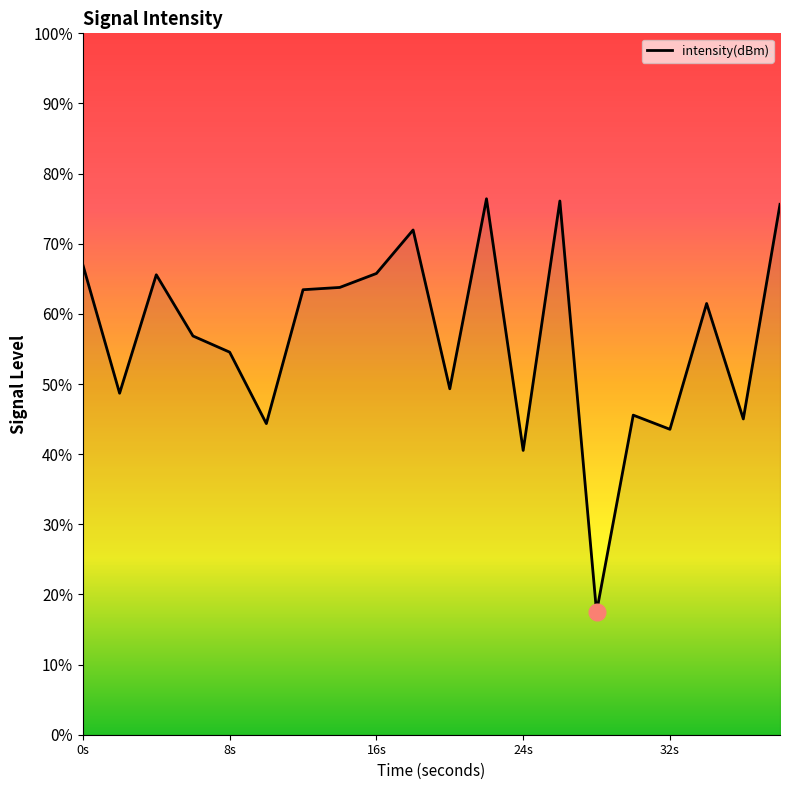

True or false: there are more than 0 points higher than both neighbors.

True